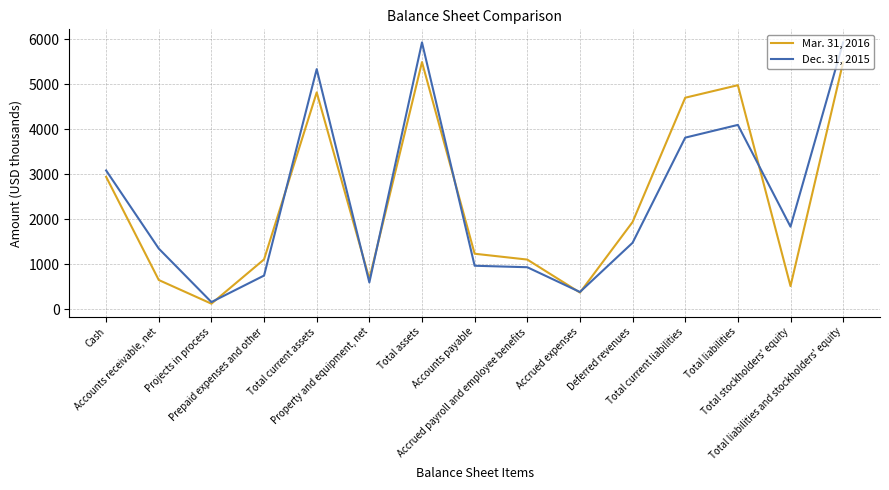

The value of Dec. 31, 2015 at Total liabilities and stockholders' equity is 2151. True or false?

False